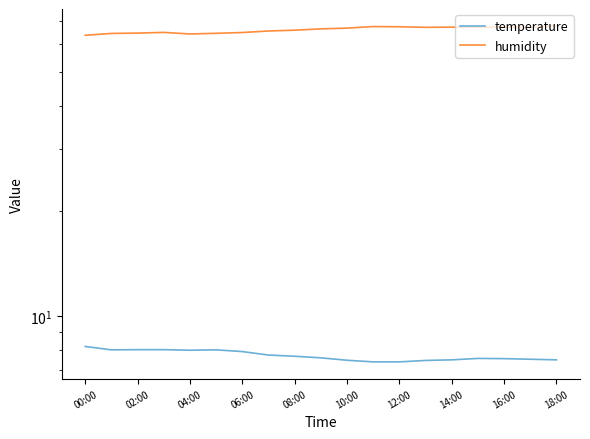

Which has a higher value, 04:00 or 14:00?

04:00